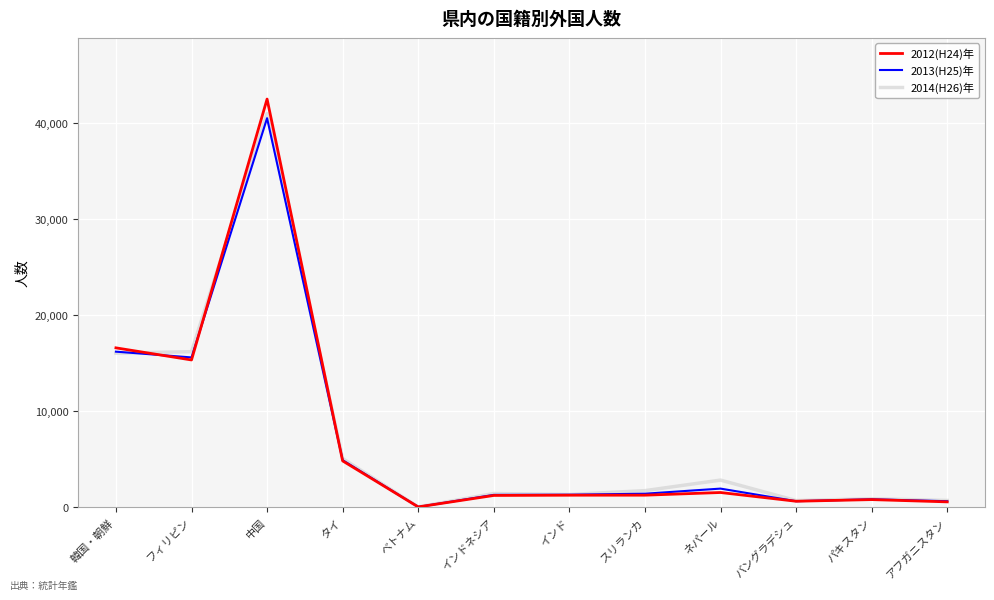

How many values in 2013(H25)年 are above zero?

11